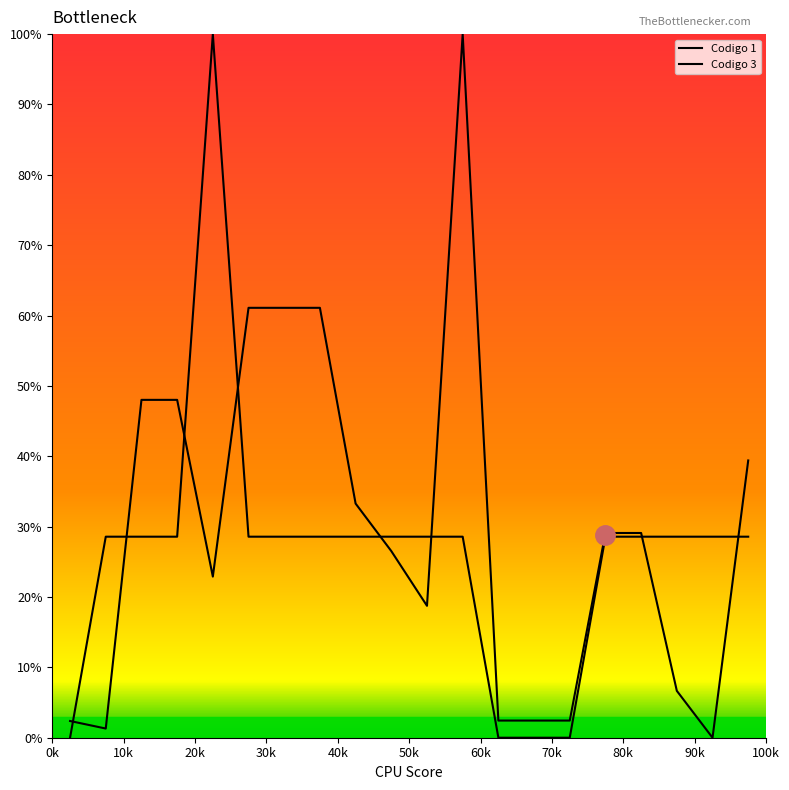

Does the chart have visible grid lines?

No